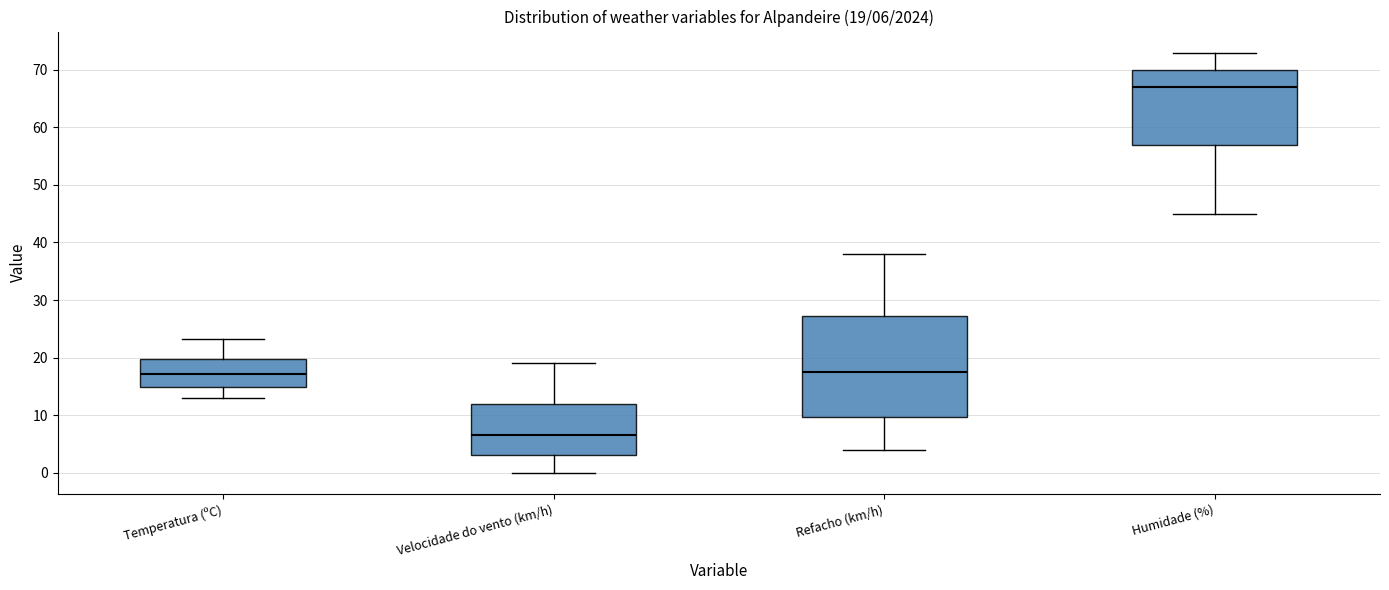

Which box has the highest median line?

Humidade (%)